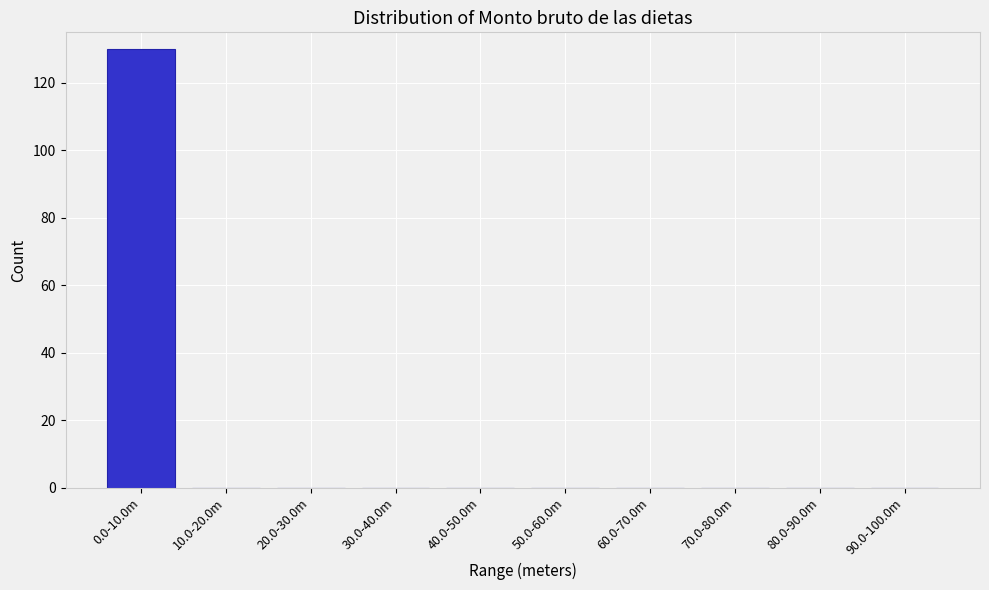

Reading right to left, transcribe all the data shown in this chart.

90.0-100.0m=0	80.0-90.0m=0	70.0-80.0m=0	60.0-70.0m=0	50.0-60.0m=0	40.0-50.0m=0	30.0-40.0m=0	20.0-30.0m=0	10.0-20.0m=0	0.0-10.0m=130